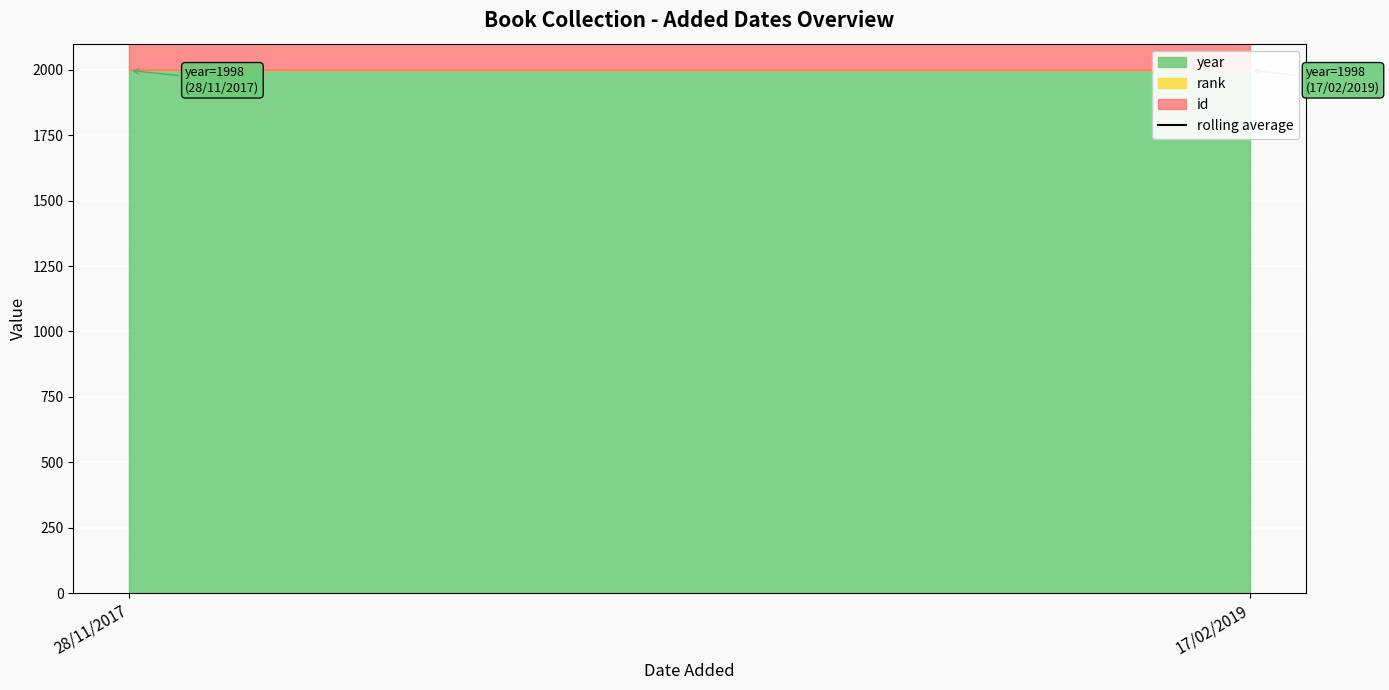

What is the value of the 1st point from the left?

2926